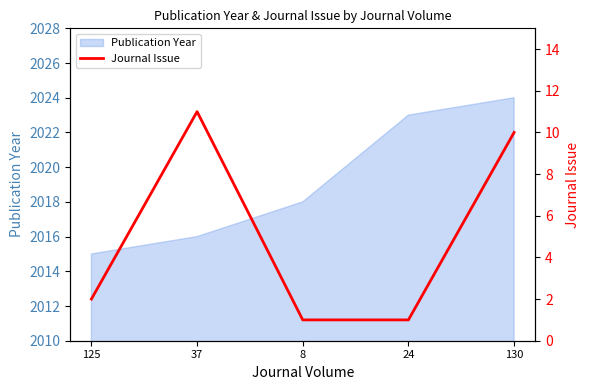

The value at 37 is 11. True or false?

True